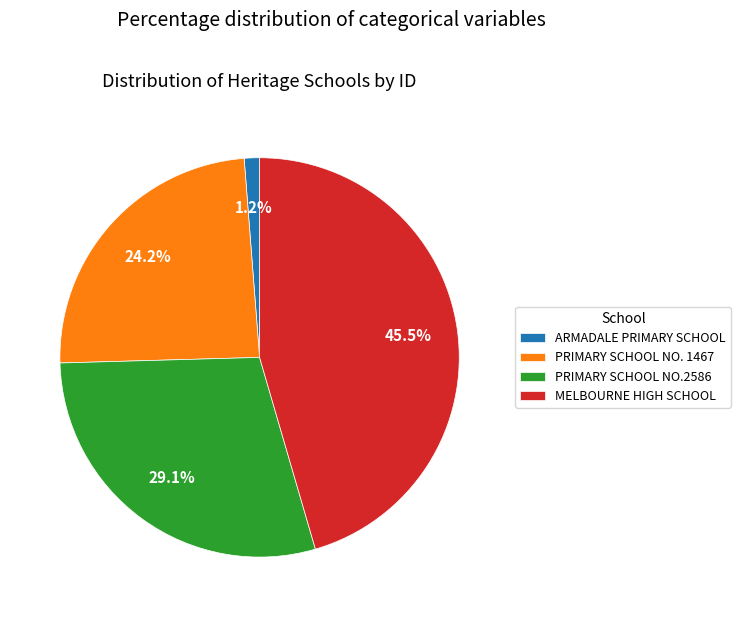

Is there any slice that represents more than half of the pie?

No